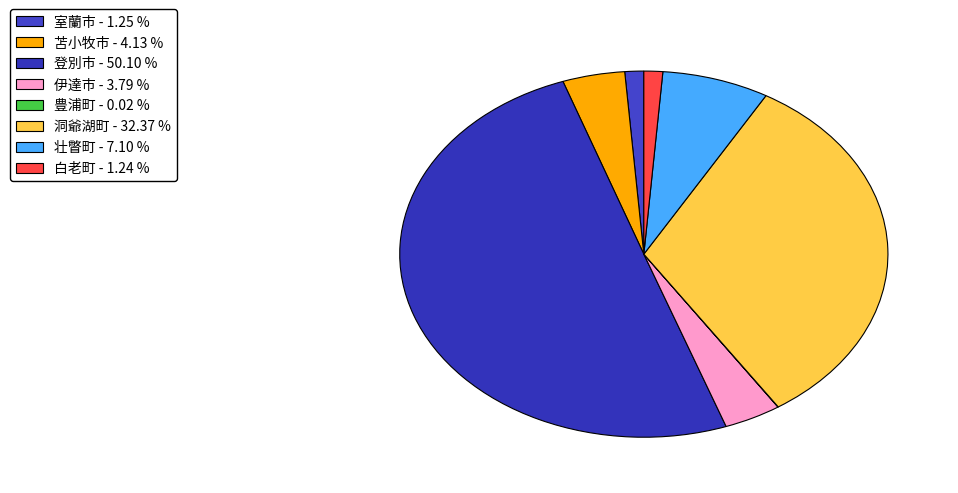

What is the majority slice?

登別市 - 50.10 %